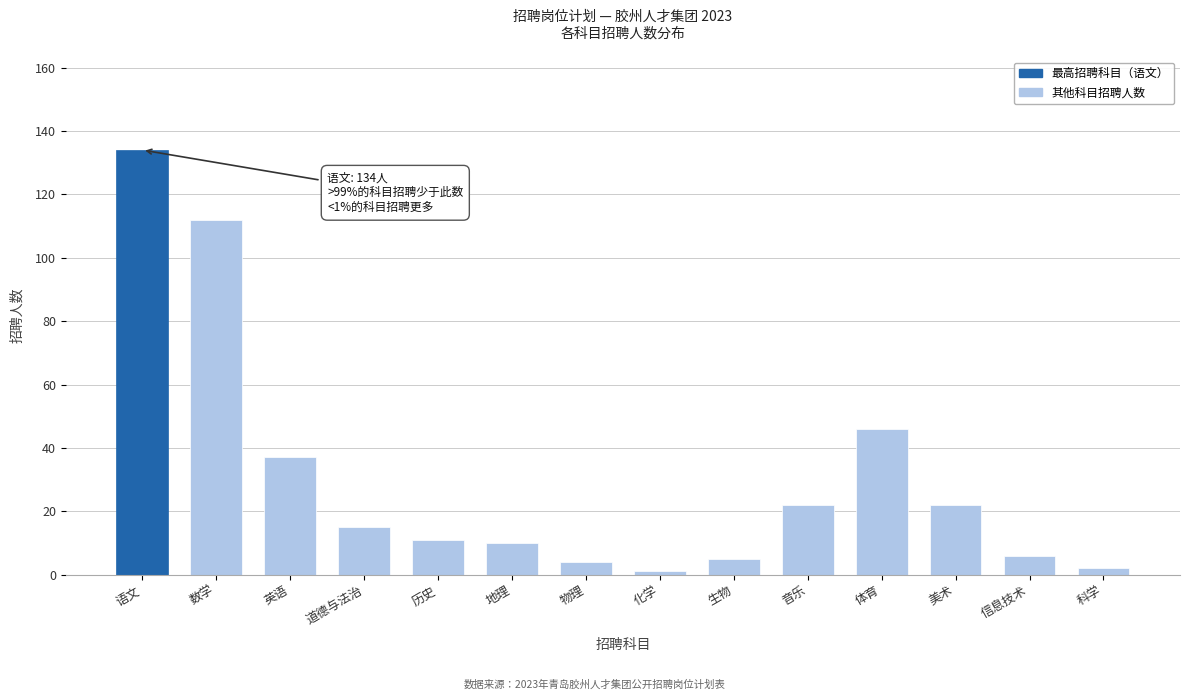

Reading left to right, transcribe all the data shown in this chart.

134	112	37	15	11	10	4	1	5	22	46	22	6	2